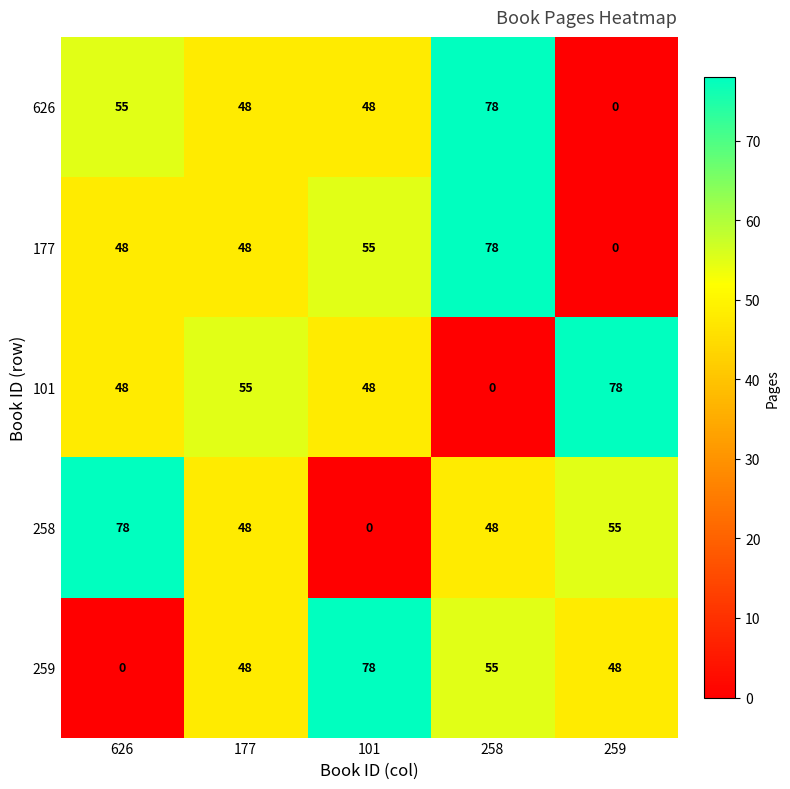

What is the difference between the second highest and minimum values in the 177 series?

55